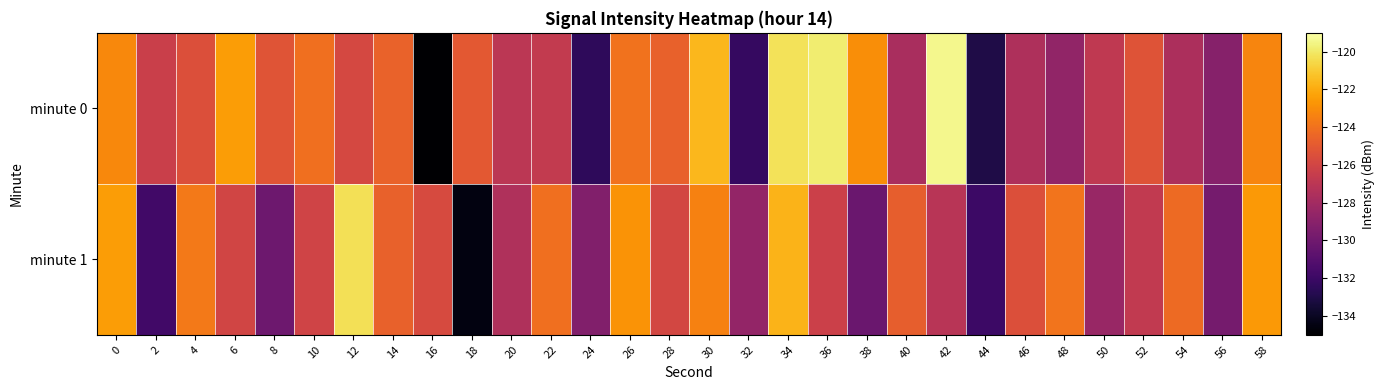

Between 40 and 58, which series saw the biggest shift?

minute 0